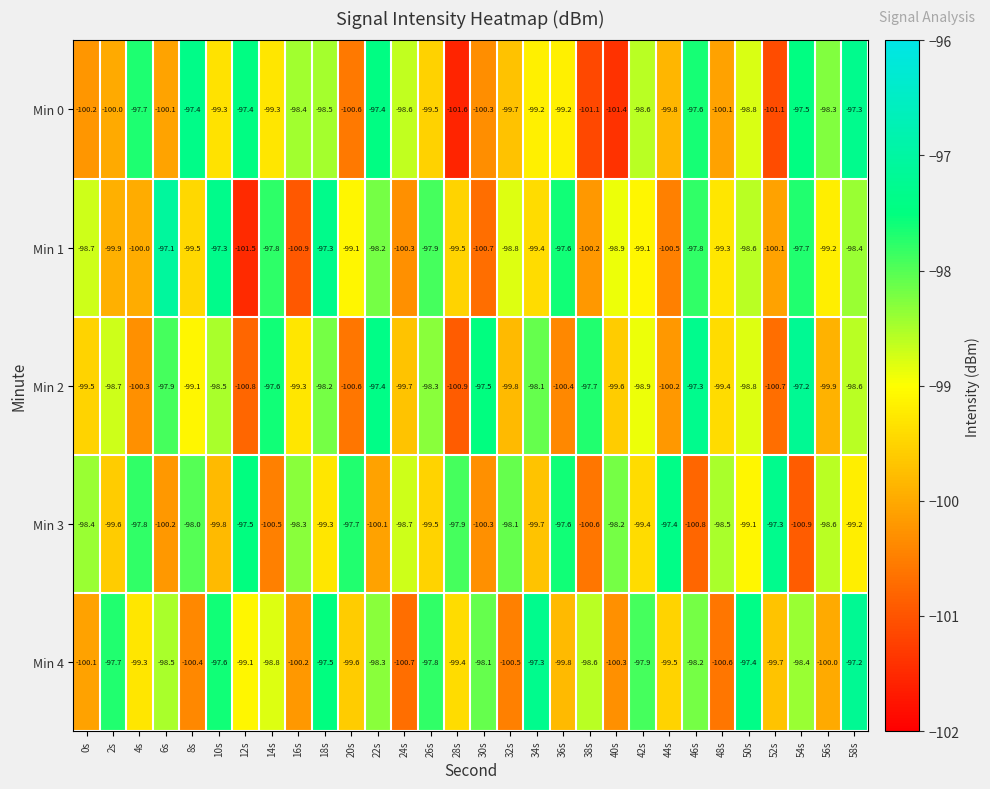

What is the sum of the Min 4 values at 54s and 30s?

-196.5